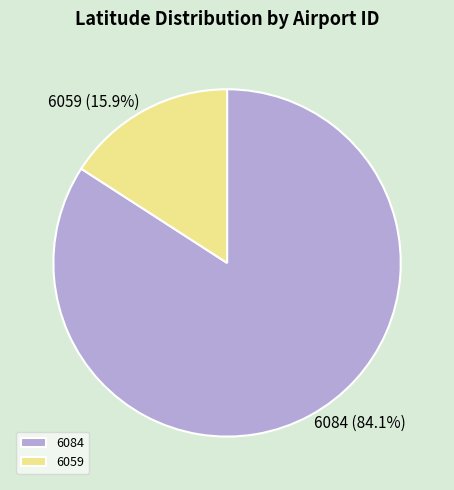

What is the majority slice?

6084